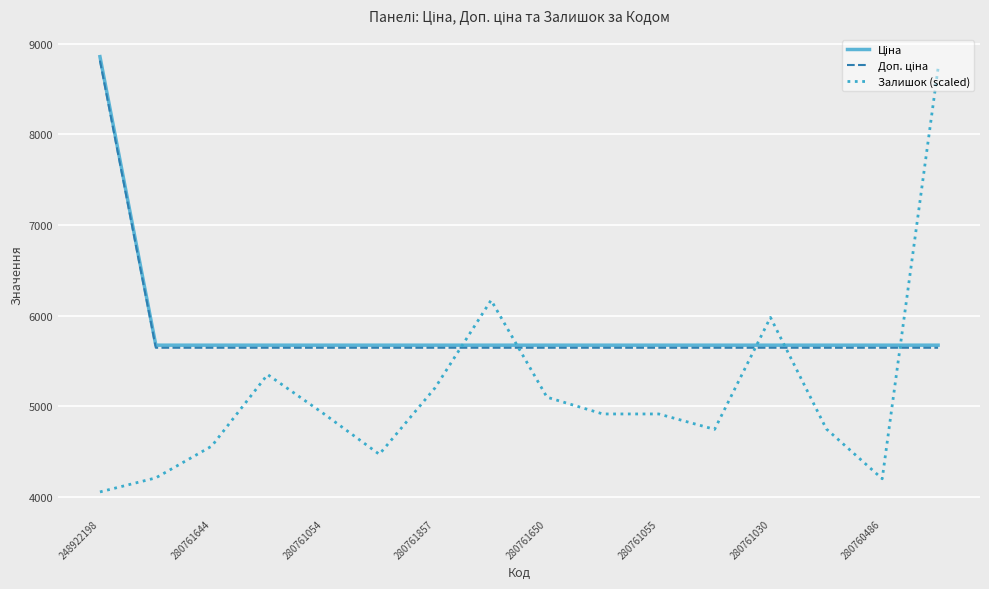

Which series has the widest spread of values?

Залишок (scaled)